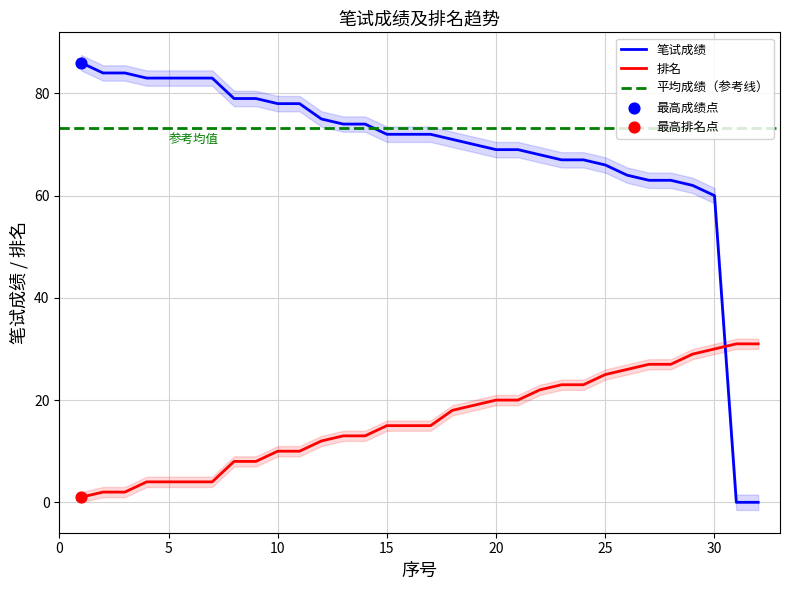

Which series reaches the maximum Y coordinate?

笔试成绩